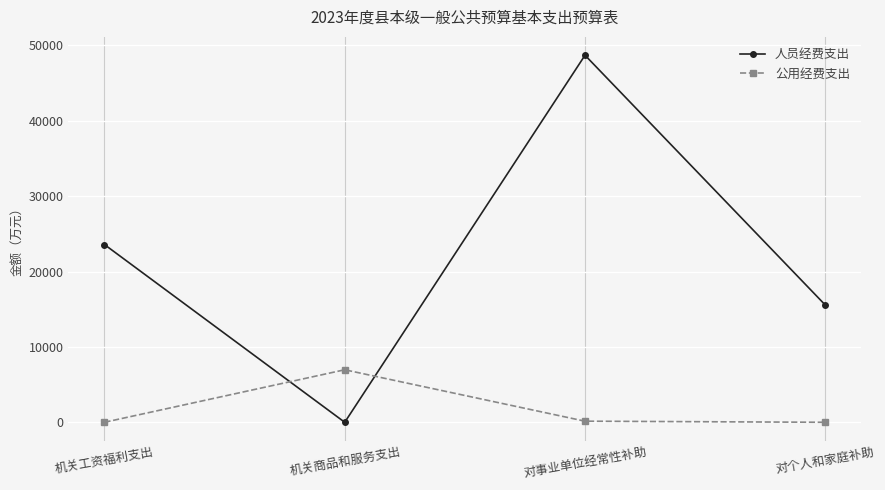

What is the average value of the 公用经费支出 series?

1778